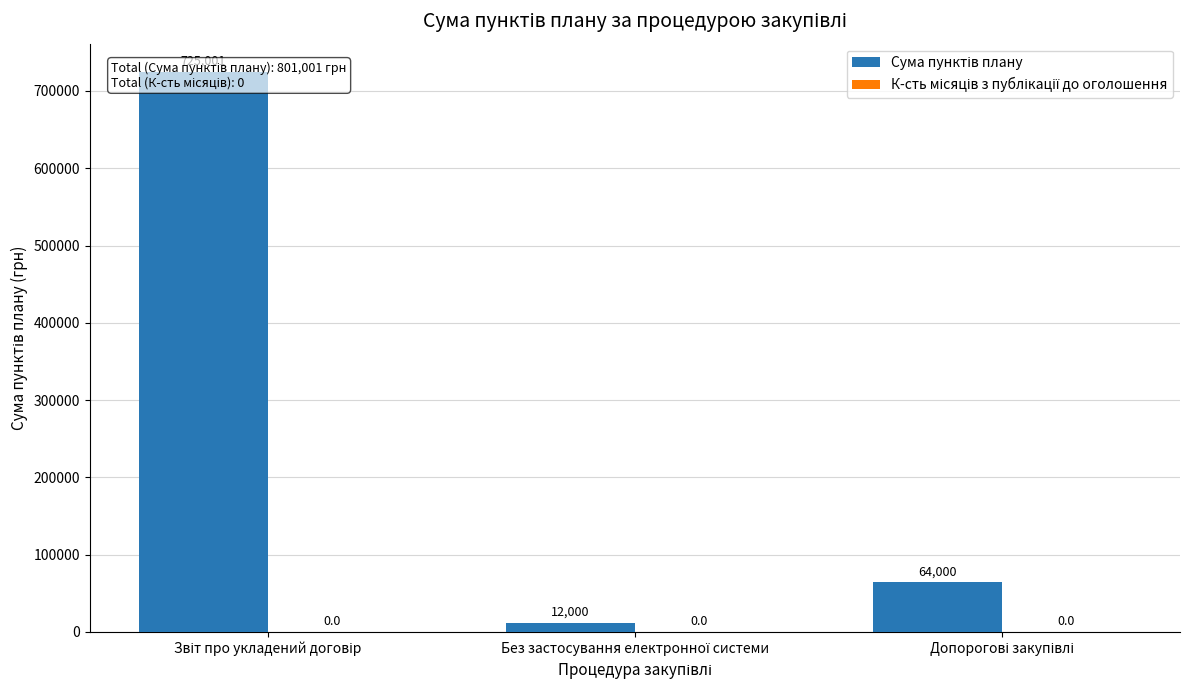

Which has a higher value, Звіт про укладений договір or Допорогові закупівлі?

Звіт про укладений договір